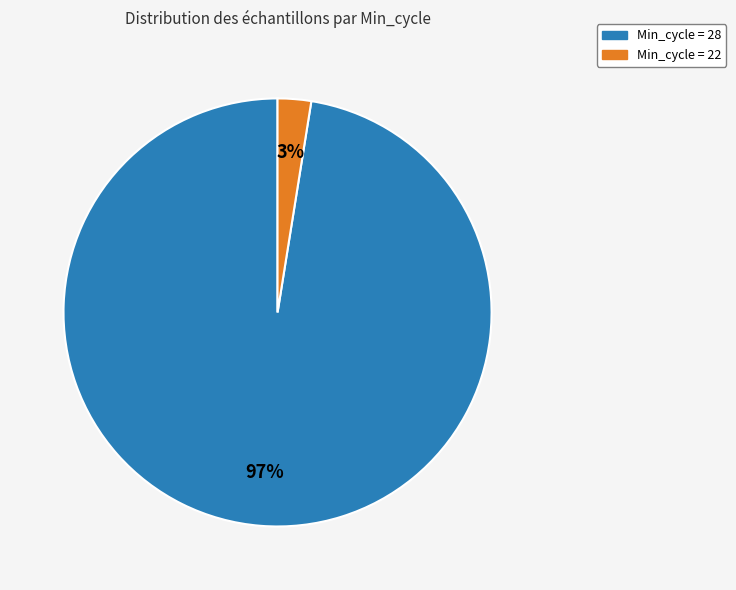

To the nearest percent, what is the average slice percentage?

50%